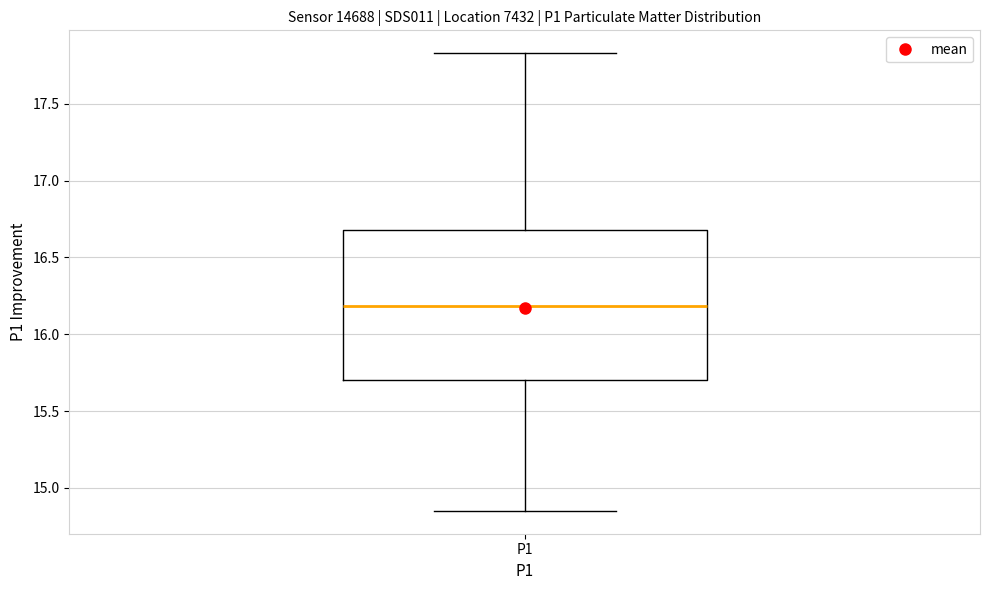

Transcribe this box plot: give where the median line is, the range the box spans, and where the two whiskers end, as read against the y-axis. The values are not printed on the chart, so give them approximately, as read against the axis.

median 16.20, box 15.70 to 16.70, whiskers 14.85 to 17.85